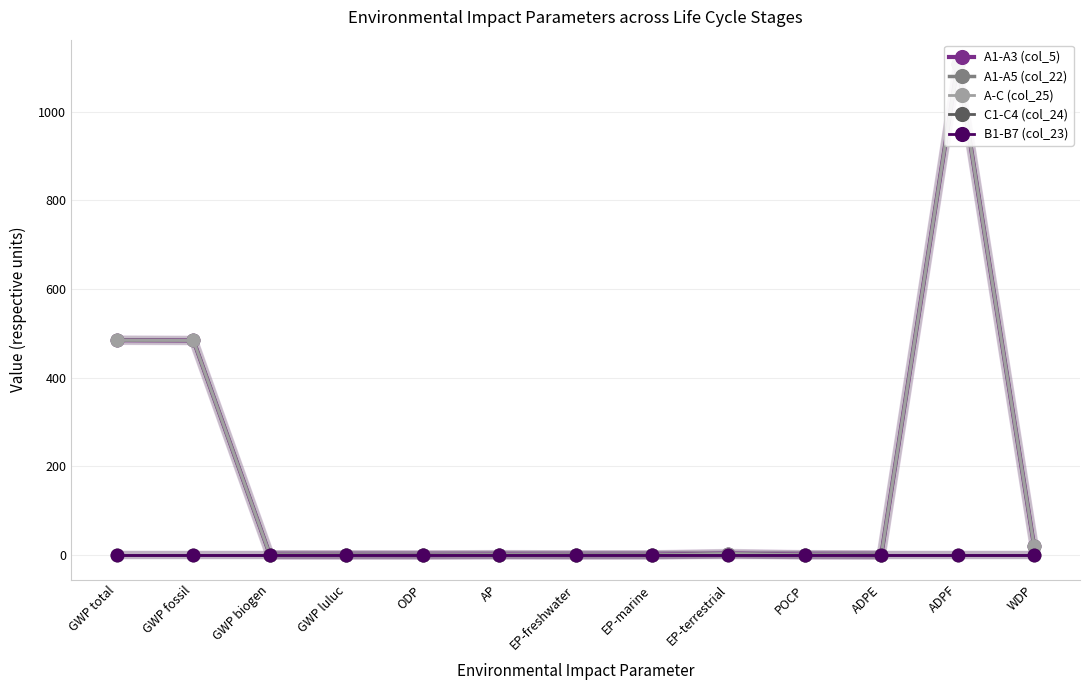

Reading right to left, what are all the values shown in this chart?

A1-A3 (col_5): 19.6	1107.3	0.0	0.6	3.2	0.3	0.2	0.7	0.0	0.2	0.4	484.1	484.7
A1-A5 (col_22): 19.6	1107.3	0.0	0.6	3.2	0.3	0.2	0.7	0.0	0.2	0.4	484.1	484.7
A-C (col_25): 19.6	1107.3	0.0	0.6	3.2	0.3	0.2	0.7	0.0	0.2	0.4	484.1	484.7
C1-C4 (col_24): 0.0	0.0	0.0	0.0	0.0	0.0	0.0	0.0	0.0	0.0	0.0	0.0	0.0
B1-B7 (col_23): 0.0	0.0	0.0	0.0	0.0	0.0	0.0	0.0	0.0	0.0	0.0	0.0	0.0